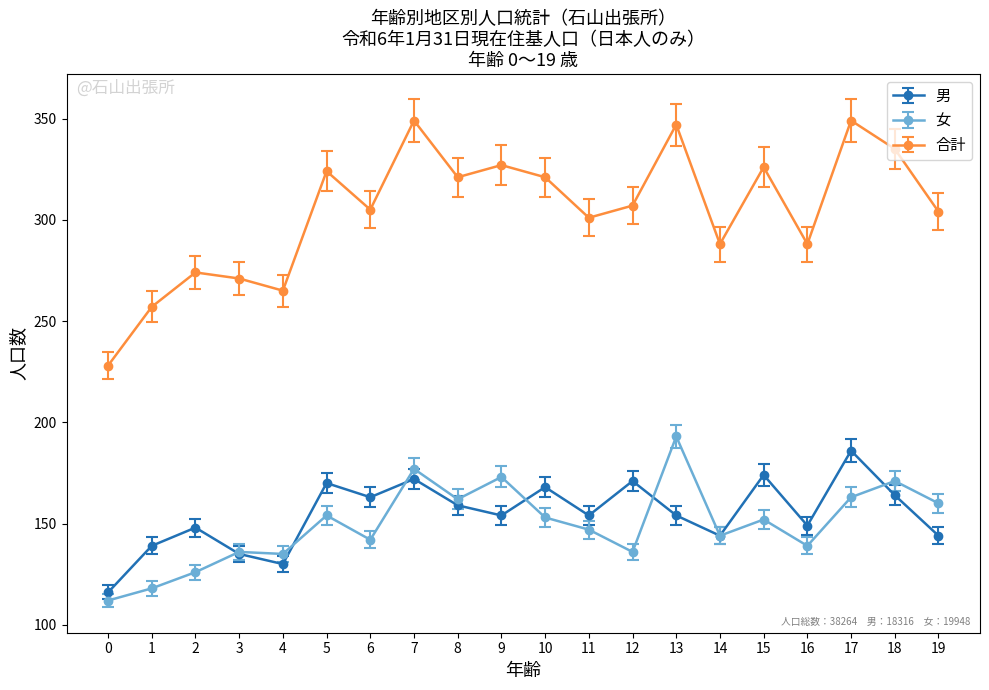

What is the sum of all 合計 values?

6087